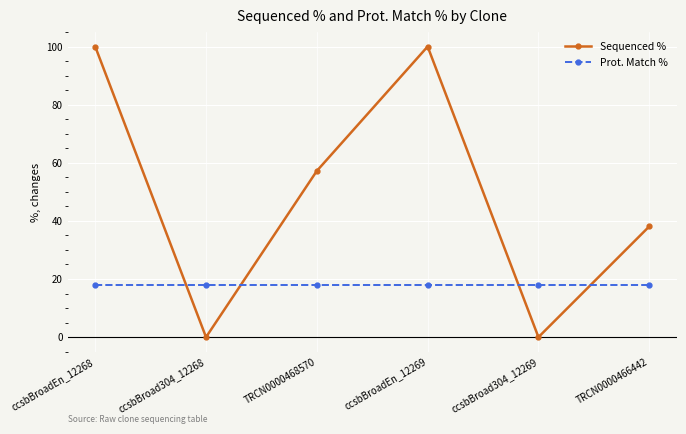

Is the value of Prot. Match % at ccsbBroad304_12268 greater than the value of Sequenced % at ccsbBroadEn_12269?

No